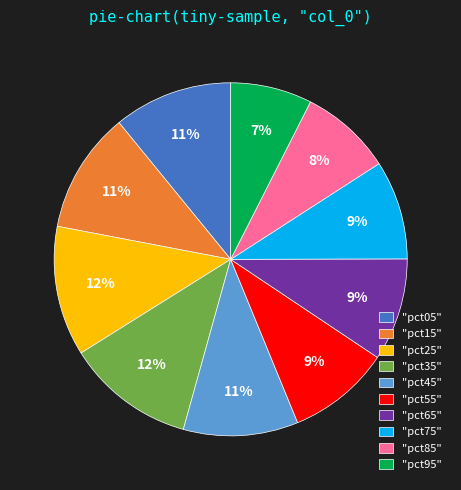

To the nearest percent, what percentage of the pie is "pct35"?

12%